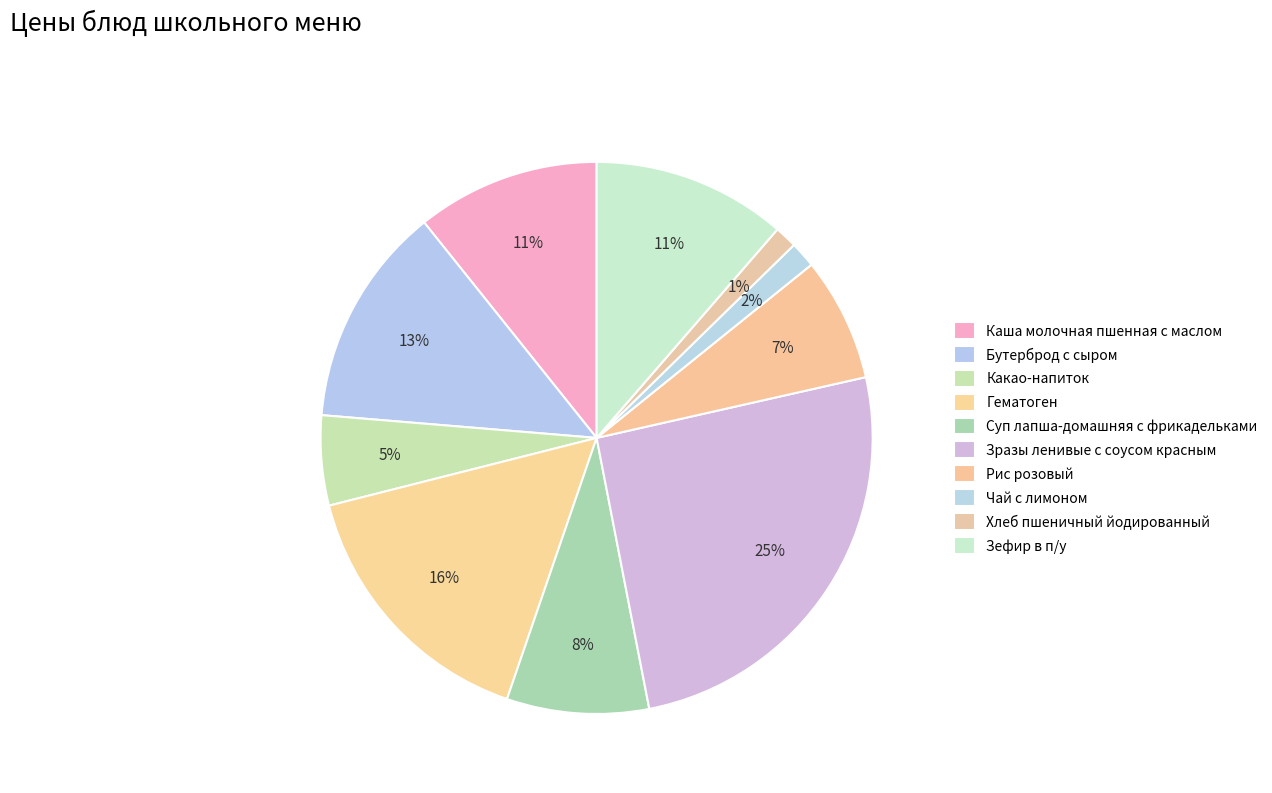

To the nearest percent, what is the difference between the Зразы ленивые с соусом красным and Зефир в п/у slice percentages?

14%